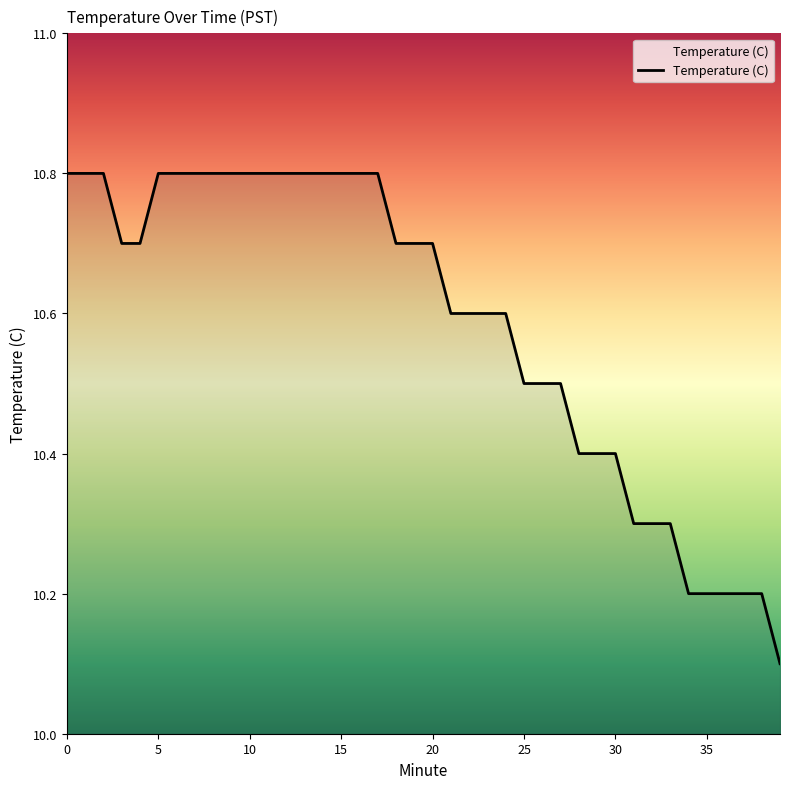

What is the difference between the maximum and minimum values?

0.7